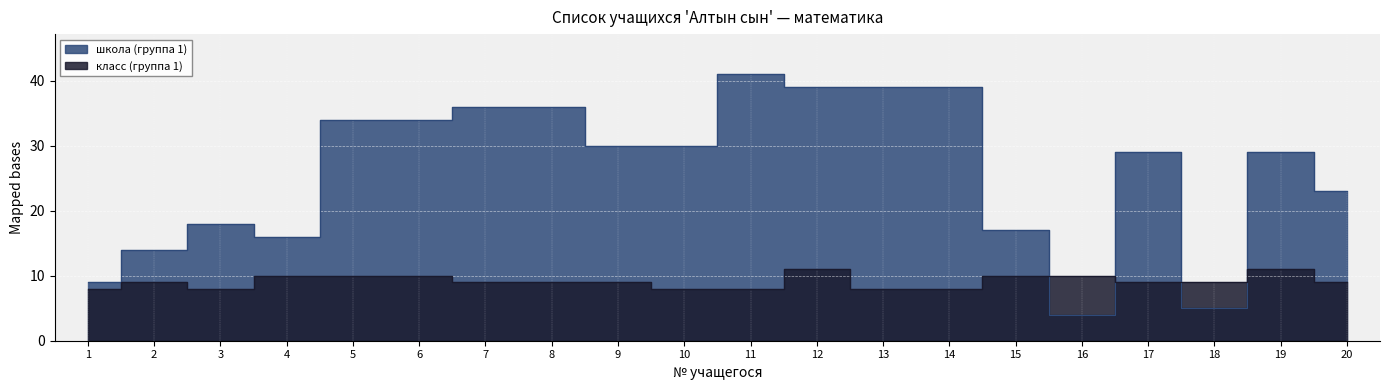

Reading left to right, what are all the values shown in this chart?

школа (группа 1): 9	14	18	16	34	34	36	36	30	30	41	39	39	39	17	4	29	5	29	23
класс (группа 1): 8	9	8	10	10	10	9	9	9	8	8	11	8	8	10	10	9	9	11	9